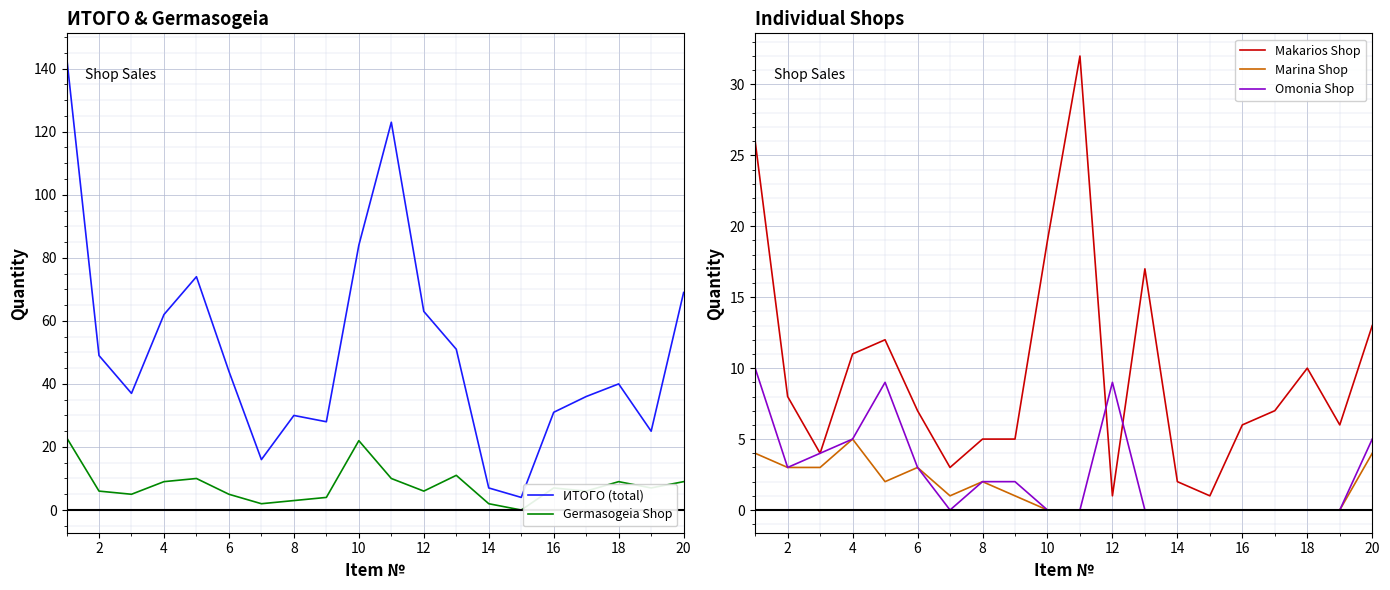

At how many categories does at least one series exceed 40?

10